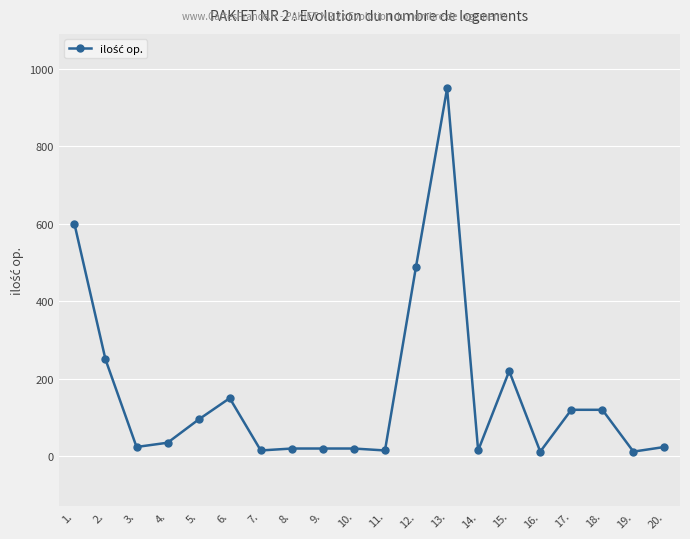

Where is the first local minimum?

3.